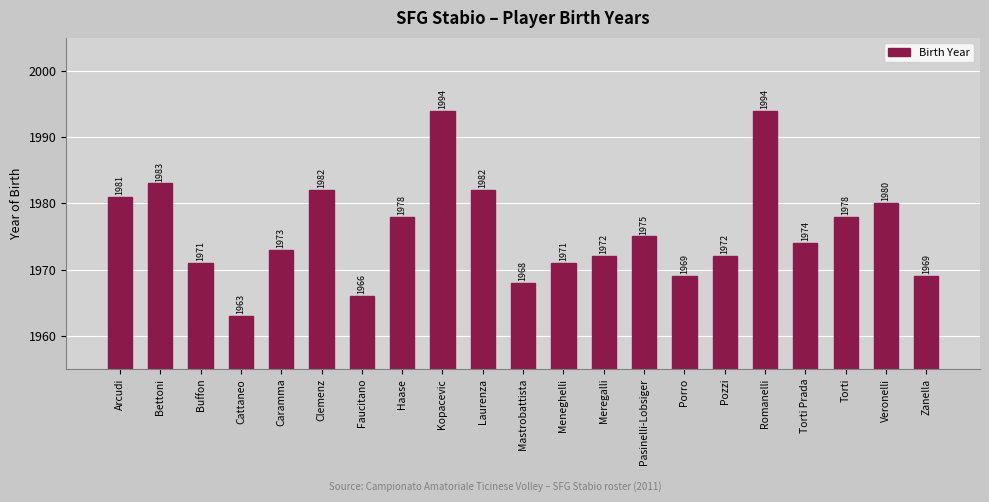

The value at Romanelli is 1994. True or false?

True